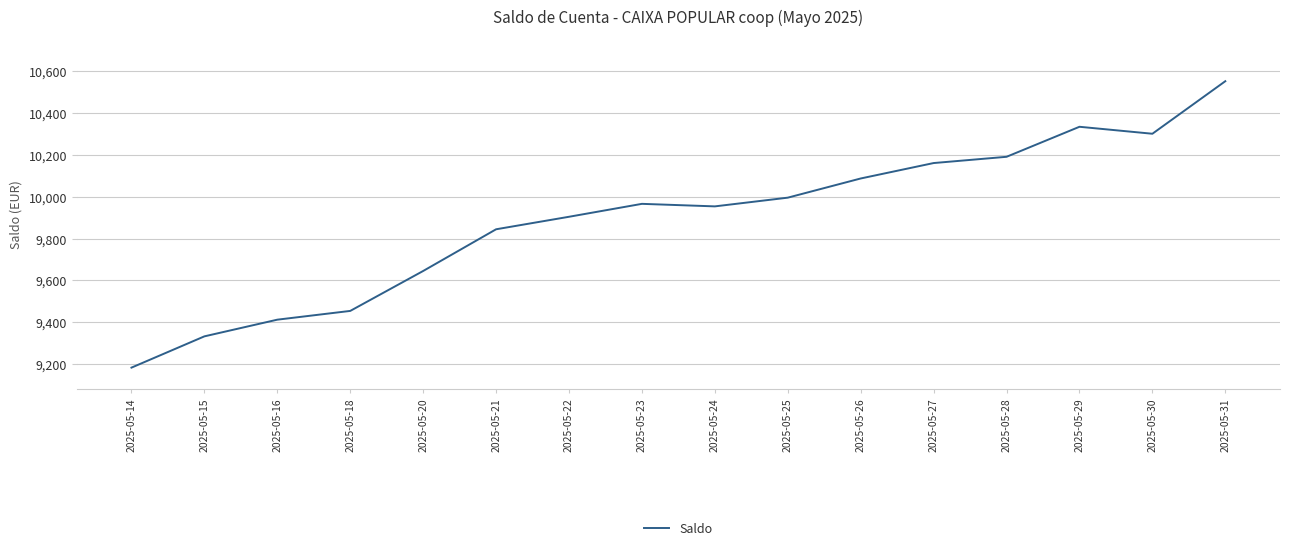

The value at 2025-05-30 is 4721.6. True or false?

False